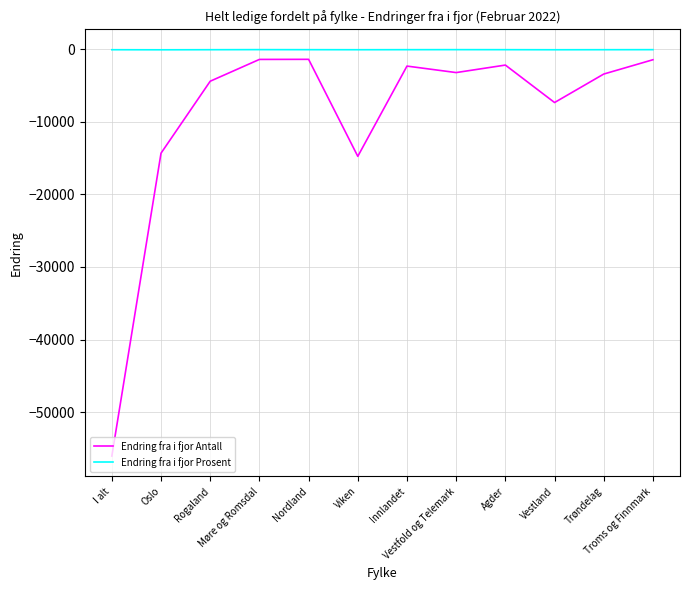

How many lines are shown in the chart?

2